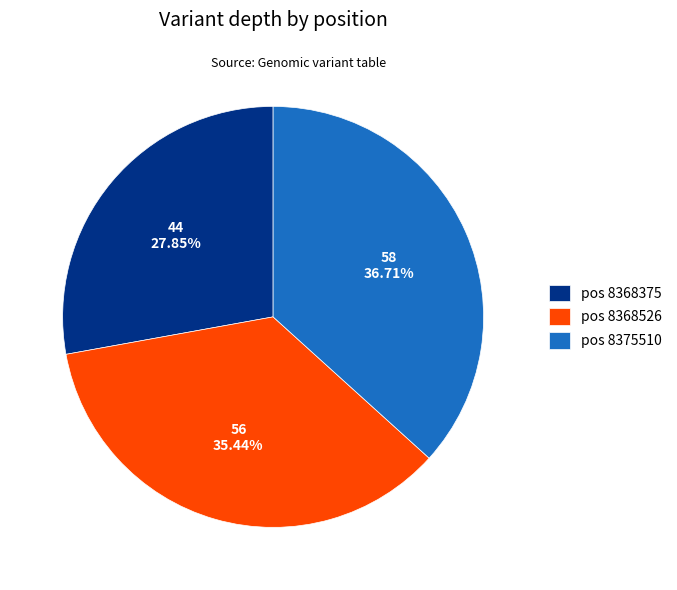

To the nearest percent, what is the average slice percentage?

33%